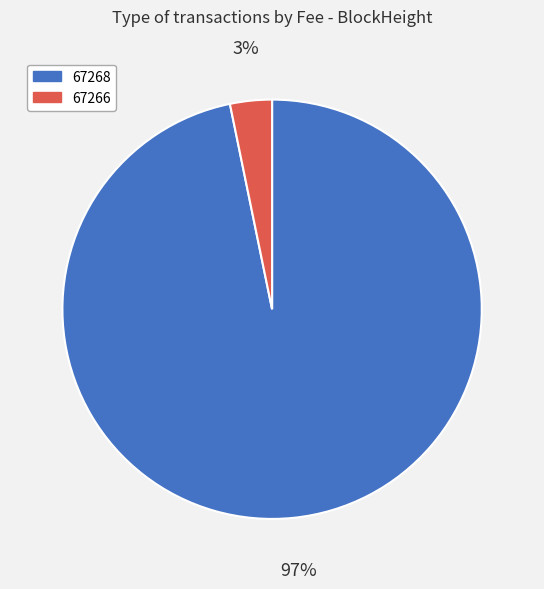

To the nearest percent, what is the difference between the largest and smallest slice percentages?

94%